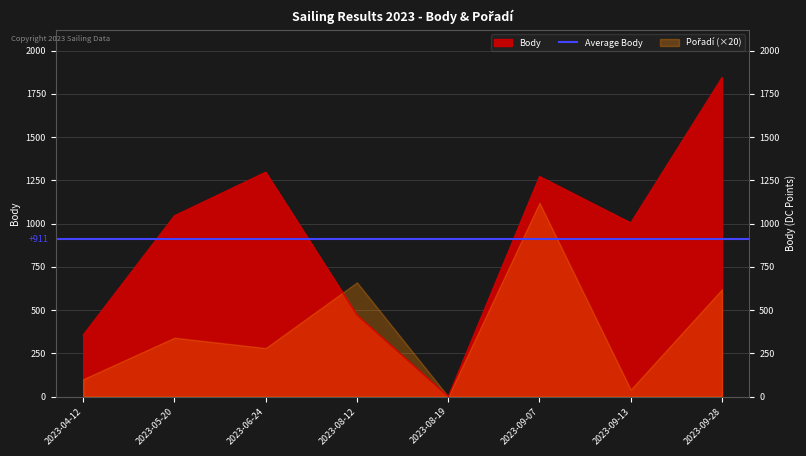

True or false: there are more than 2 points higher than both neighbors.

False